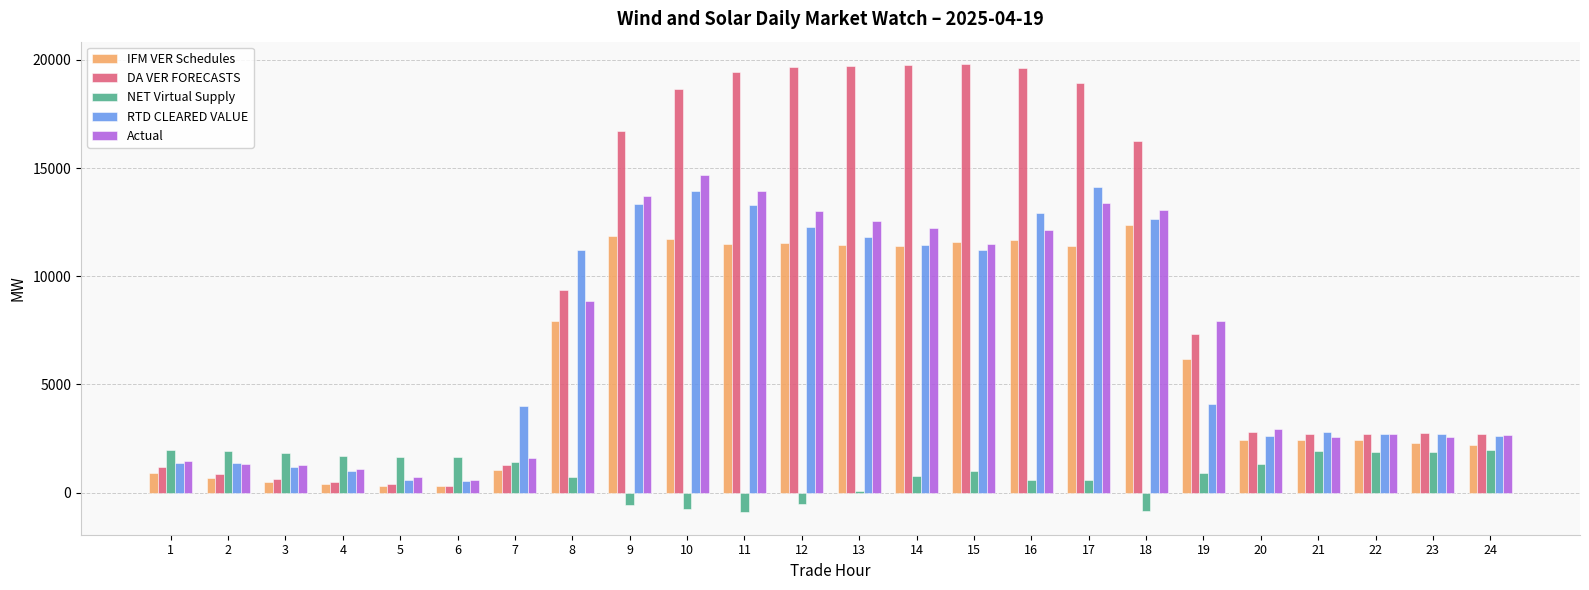

What is the maximum value for NET Virtual Supply?

1976.8